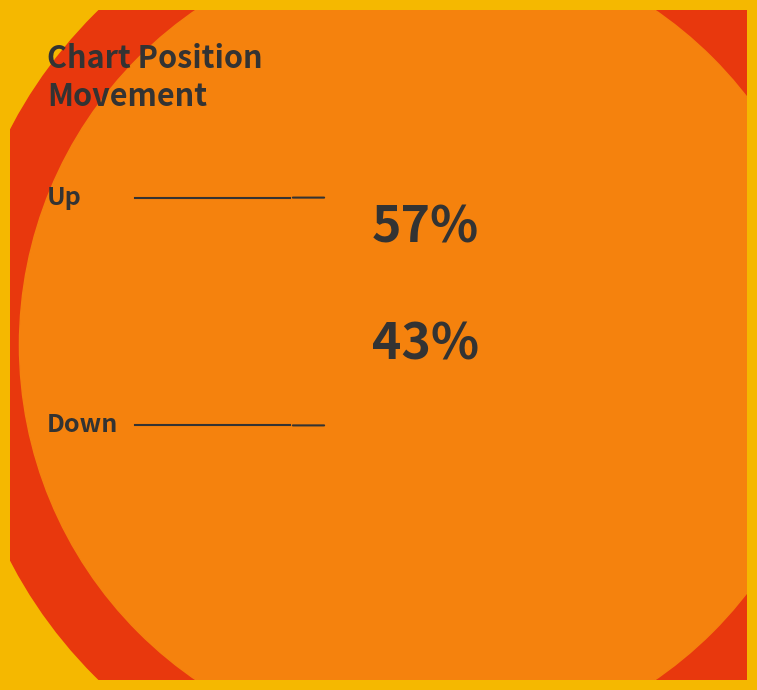

Which slice represents more than half of the pie?

up